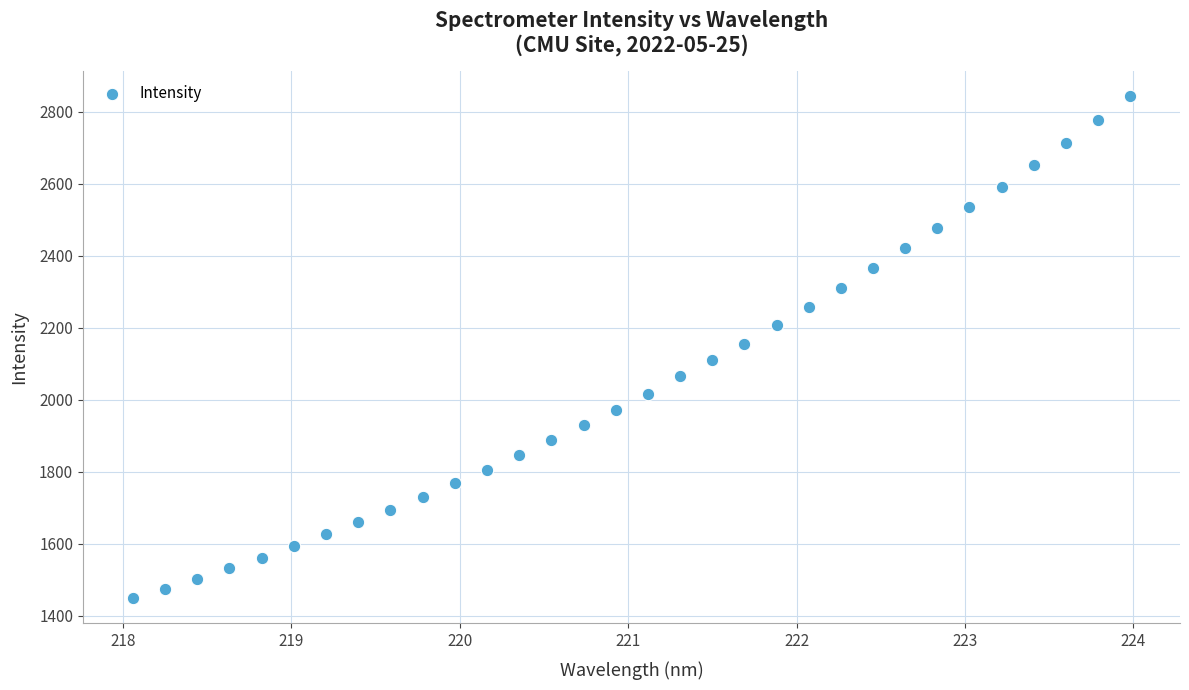

What is the range of X values (max minus min)?

5.9